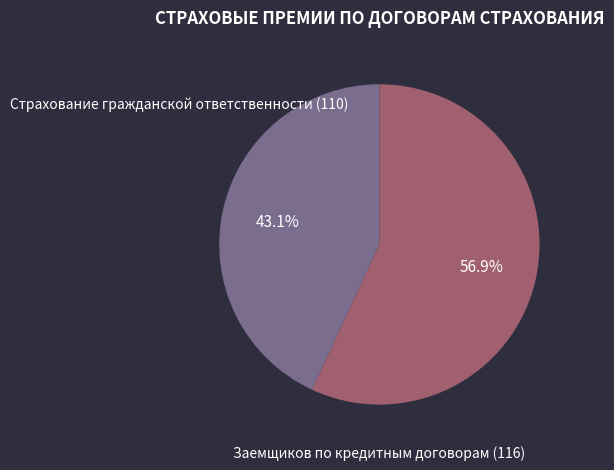

To the nearest percent, what is the average slice percentage?

50%